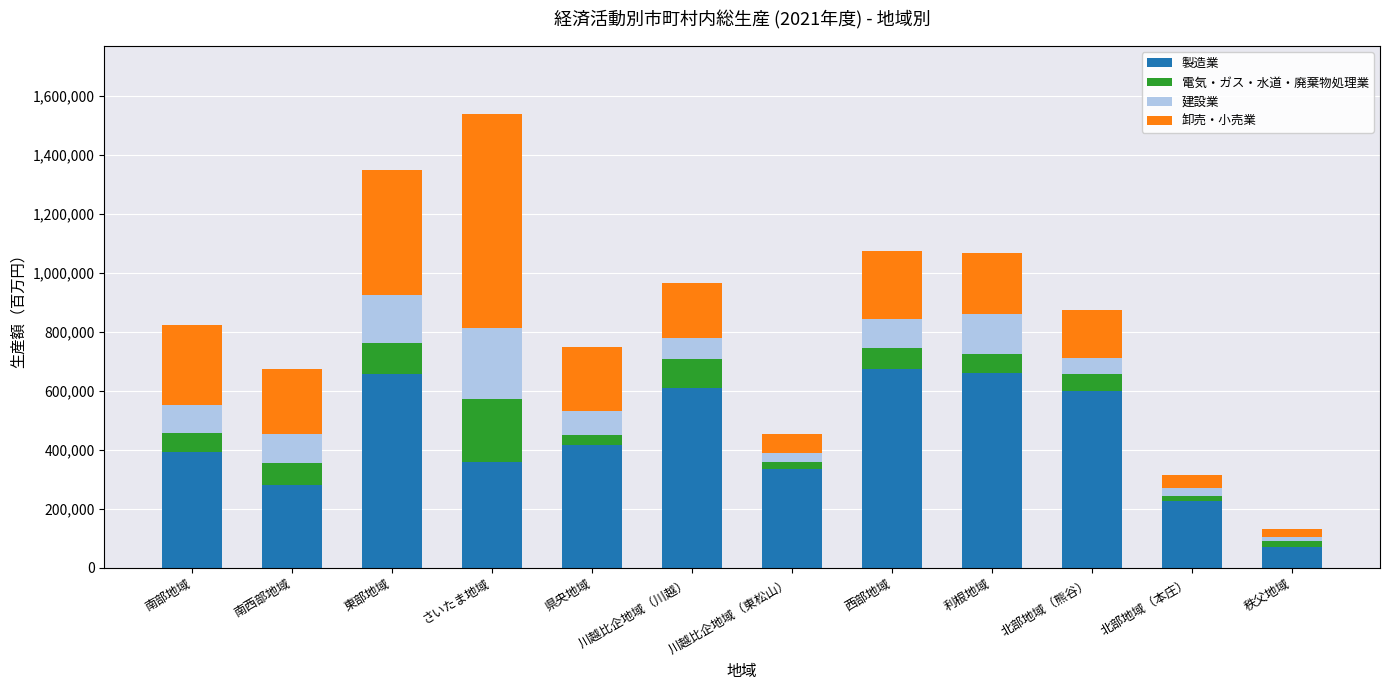

Are the bars horizontal?

No